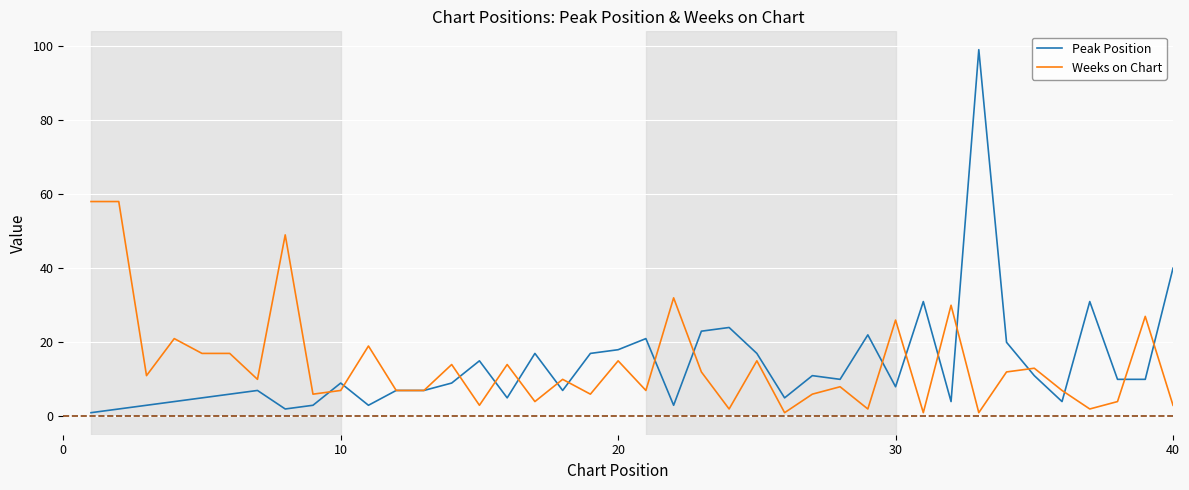

What are all the series names shown in the legend?

Peak Position, Weeks on Chart